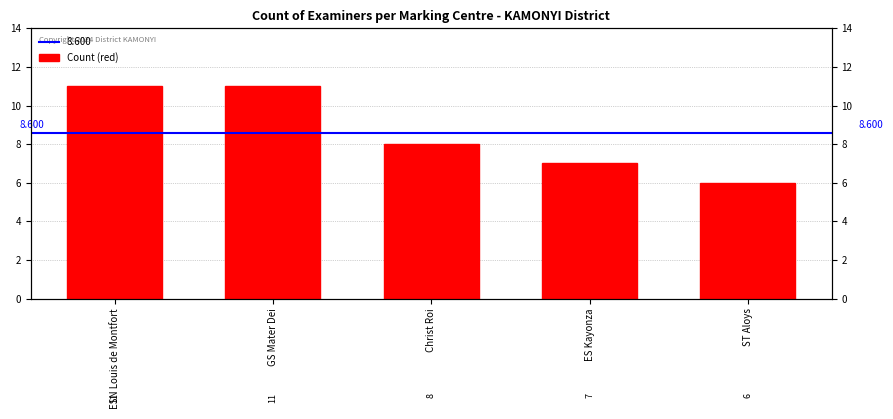

What is the greatest value displayed?

11